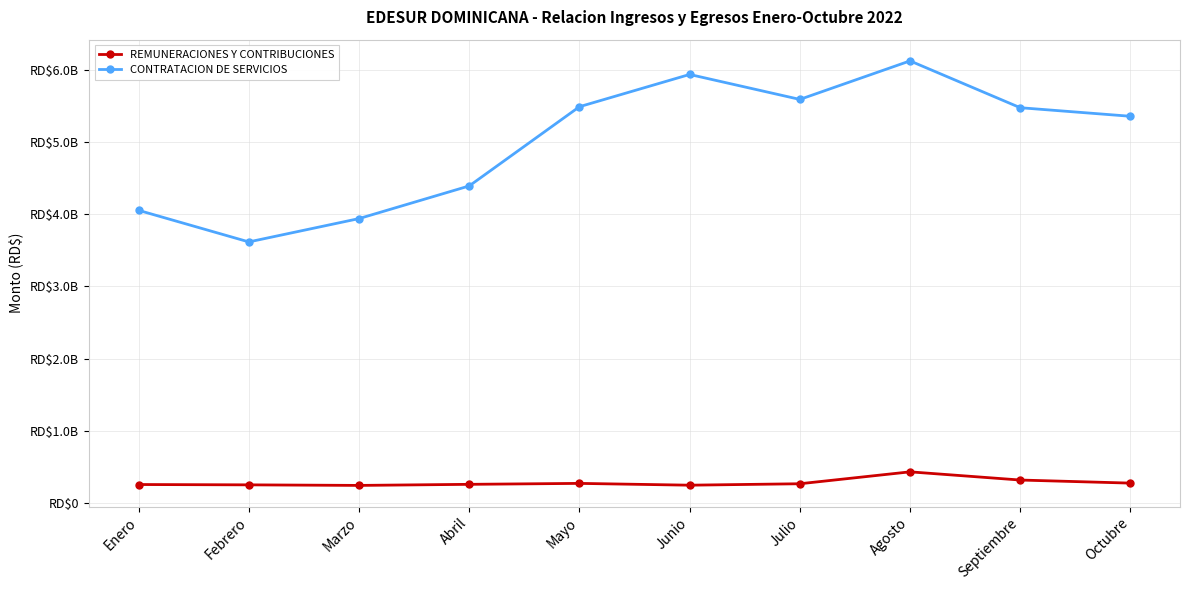

Reading right to left, transcribe all the data shown in this chart.

REMUNERACIONES Y CONTRIBUCIONES: Octubre=276659274.8	Septiembre=319318575.6	Agosto=432738606.0	Julio=267794496.1	Junio=248018419.3	Mayo=272893808.3	Abril=259785911.1	Marzo=244874329.3	Febrero=252595944.0	Enero=257185691.8
CONTRATACION DE SERVICIOS: Octubre=5356097790.6	Septiembre=5474651252.2	Agosto=6122869777.4	Julio=5589462455.3	Junio=5935013440.5	Mayo=5488477565.3	Abril=4391637860.0	Marzo=3939454123.4	Febrero=3616317670.6	Enero=4053300915.0